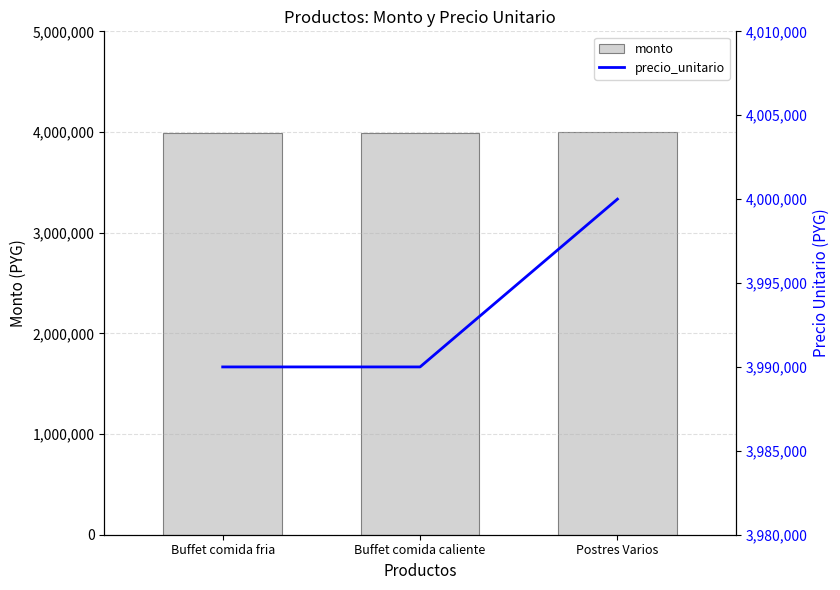

At which label is precio_unitario closest to 3995000?

Buffet comida fria